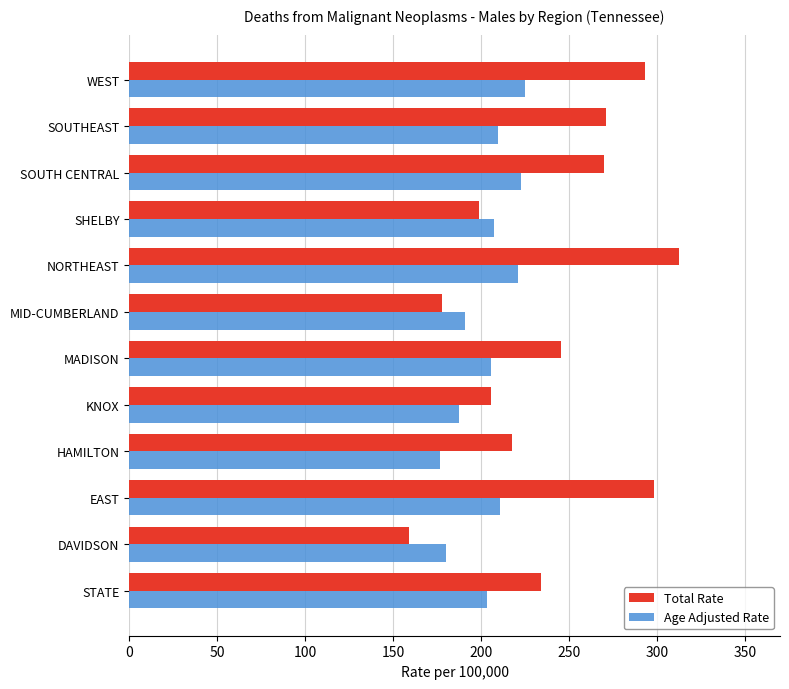

What is the greatest value displayed?

312.5